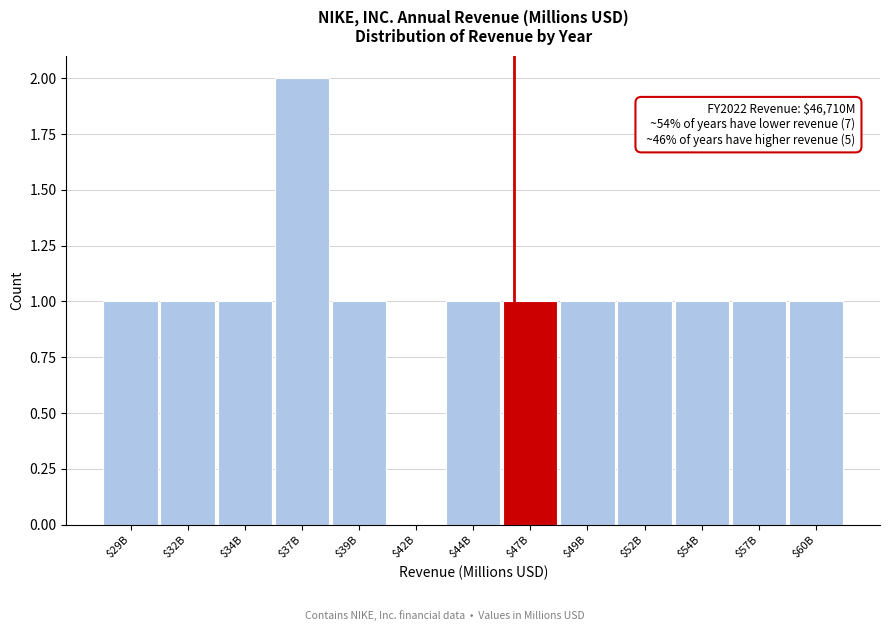

What is the sum of all values?

13